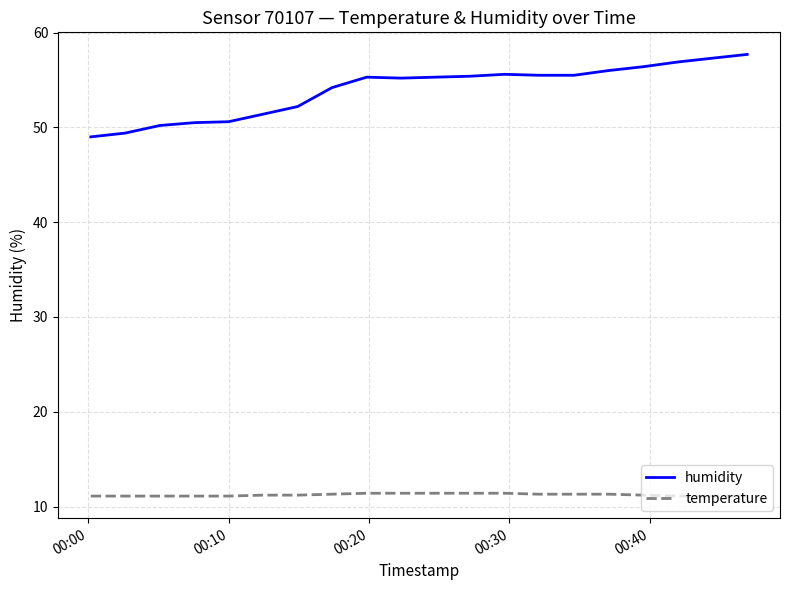

What is the maximum value for temperature?

11.4